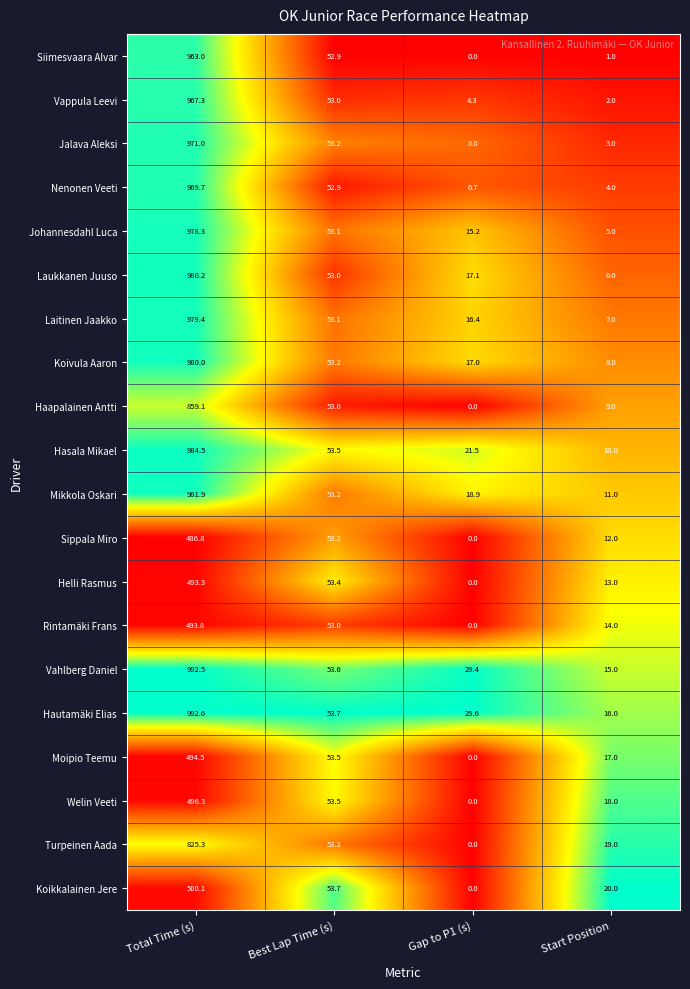

Which series has the widest spread of values?

Vahlberg Daniel